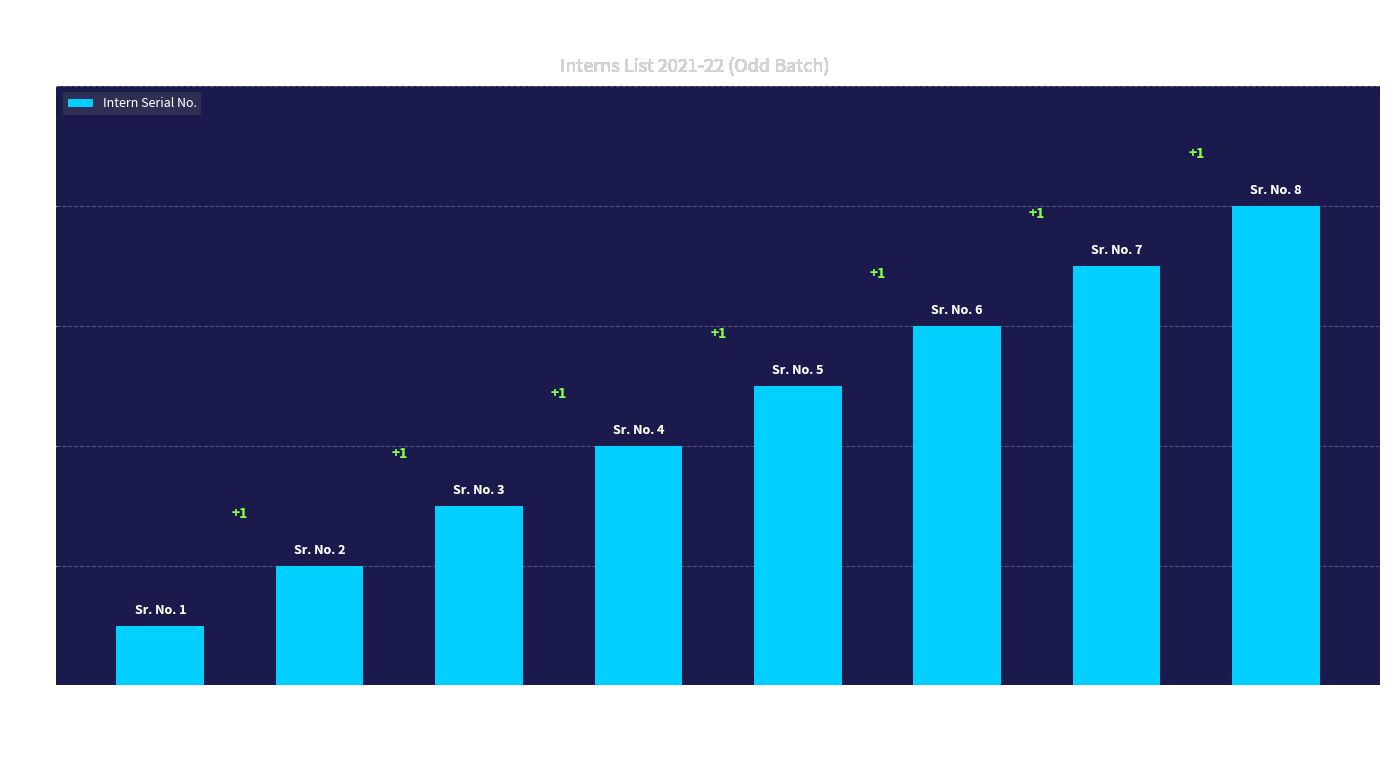

What is the sum of the values at KONDVILKAR SNEHAL NARESH and BAKSHI SADIYA MOATASIM?

9